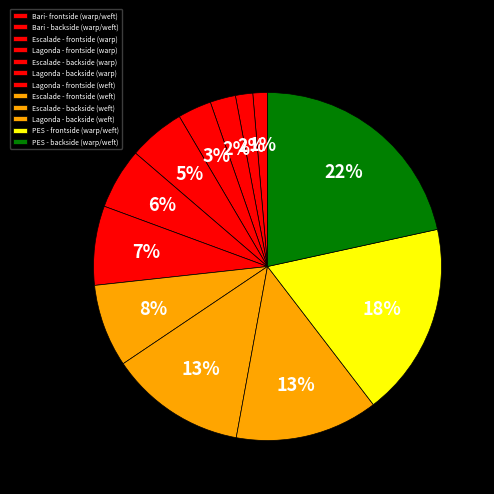

Rank the categories by value from lowest to highest.

Bari- frontside (warp/weft), Bari - backside (warp/weft), Escalade - frontside (warp), Lagonda - frontside (warp), Escalade - backside (warp), Lagonda - backside (warp), Lagonda - frontside (weft), Escalade - frontside (weft), Escalade - backside (weft), Lagonda - backside (weft), PES - frontside (warp/weft), PES - backside (warp/weft)